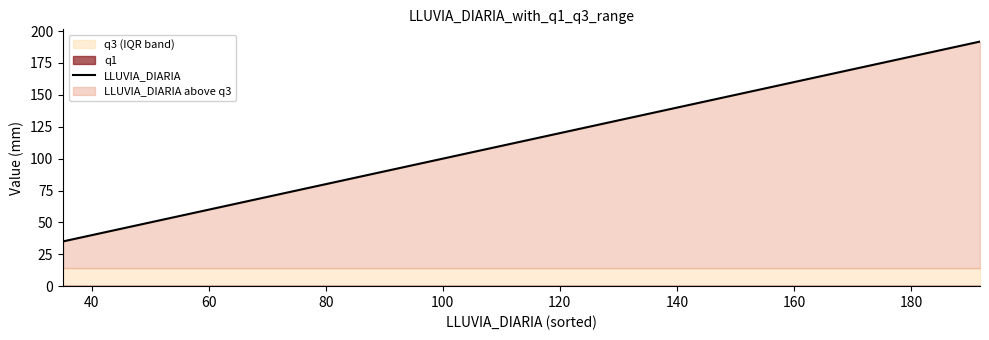

What is the sum of all values?

1504.5